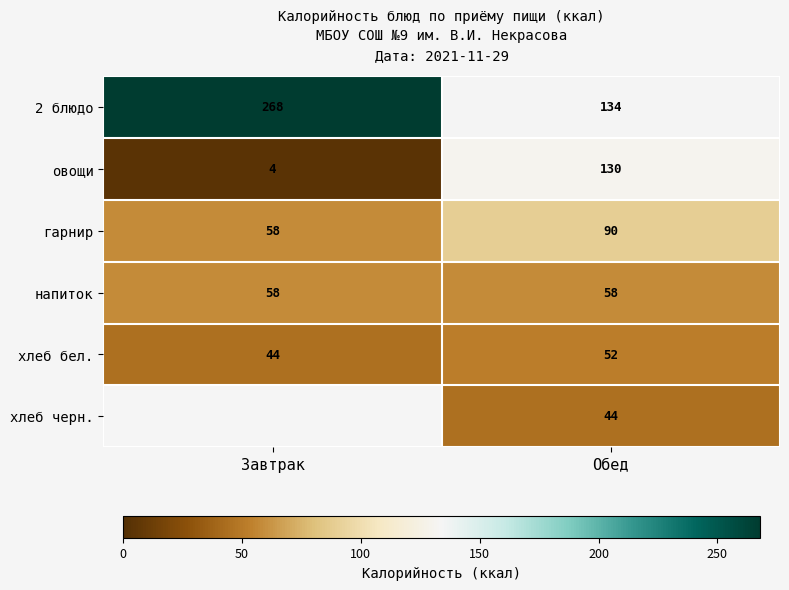

What is the difference between the maximum and minimum values in the 2 блюдо series?

134